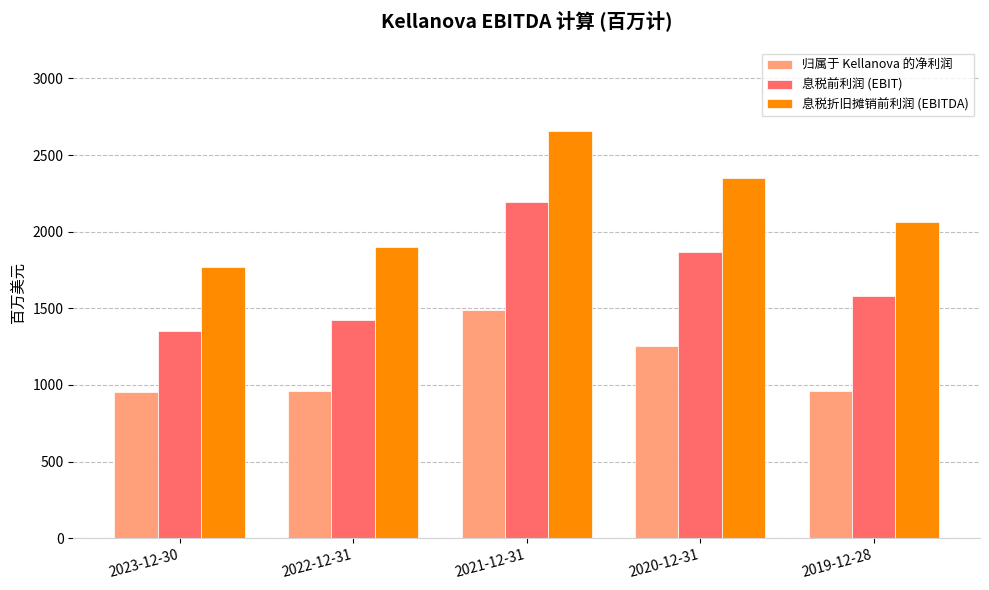

The value of 归属于 Kellanova 的净利润 at 2023-12-30 is 455. True or false?

False